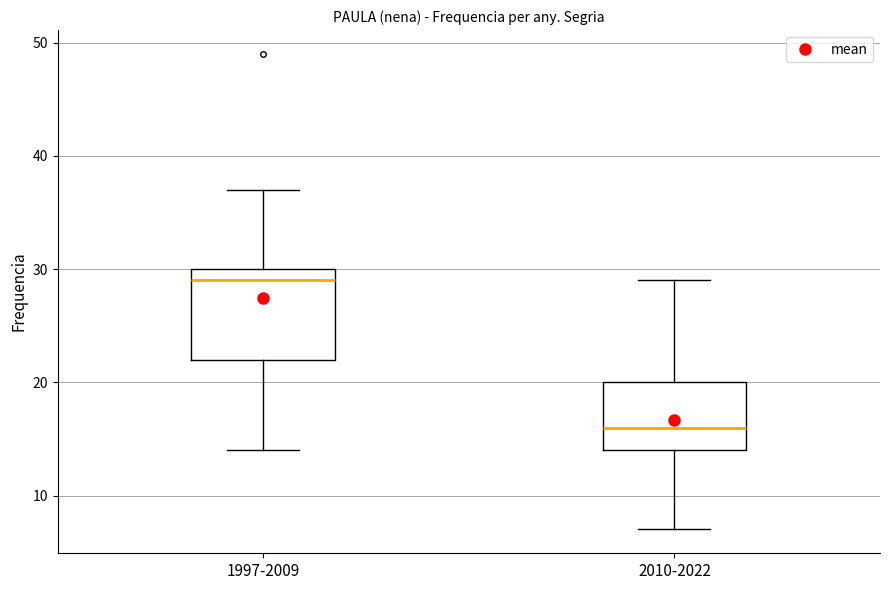

Where is the upper edge of the box for 1997-2009 on the y-axis? The values are not printed on the chart, so give them approximately, as read against the axis.

30